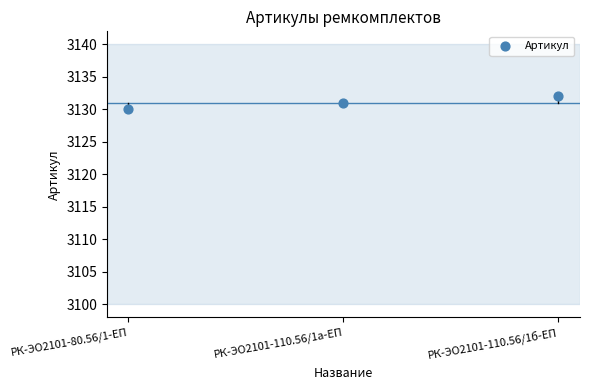

What is the average Y value?

3131